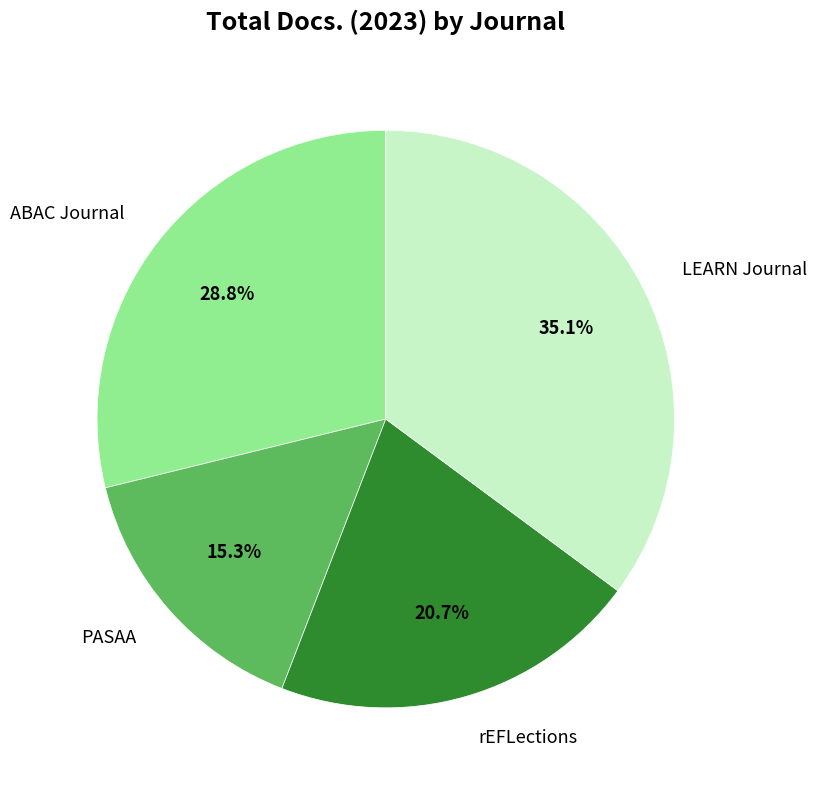

How many segments does this pie chart have?

4